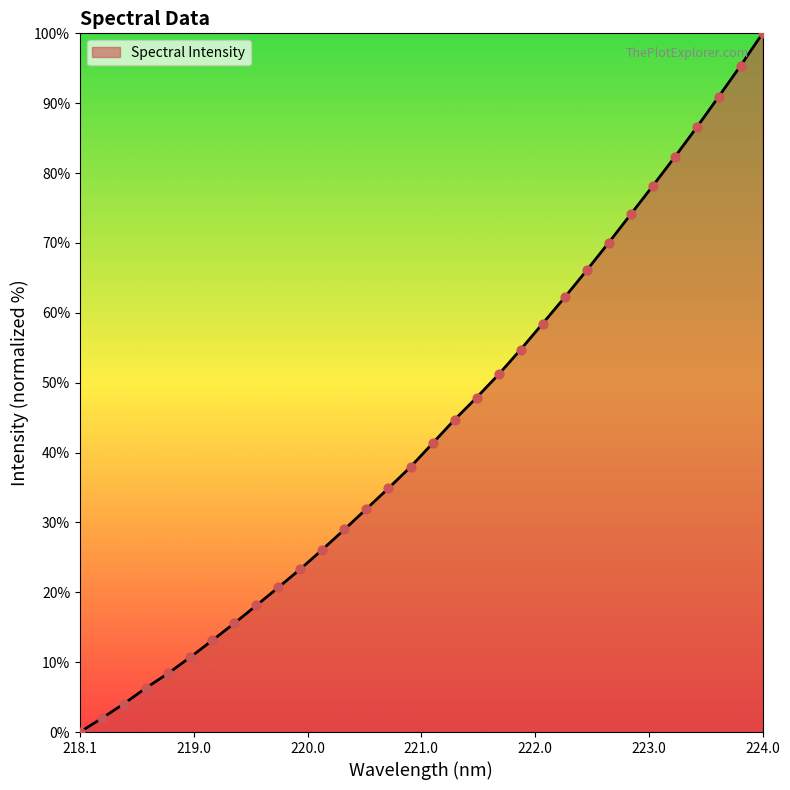

What is the difference between the maximum and minimum values?

100.0